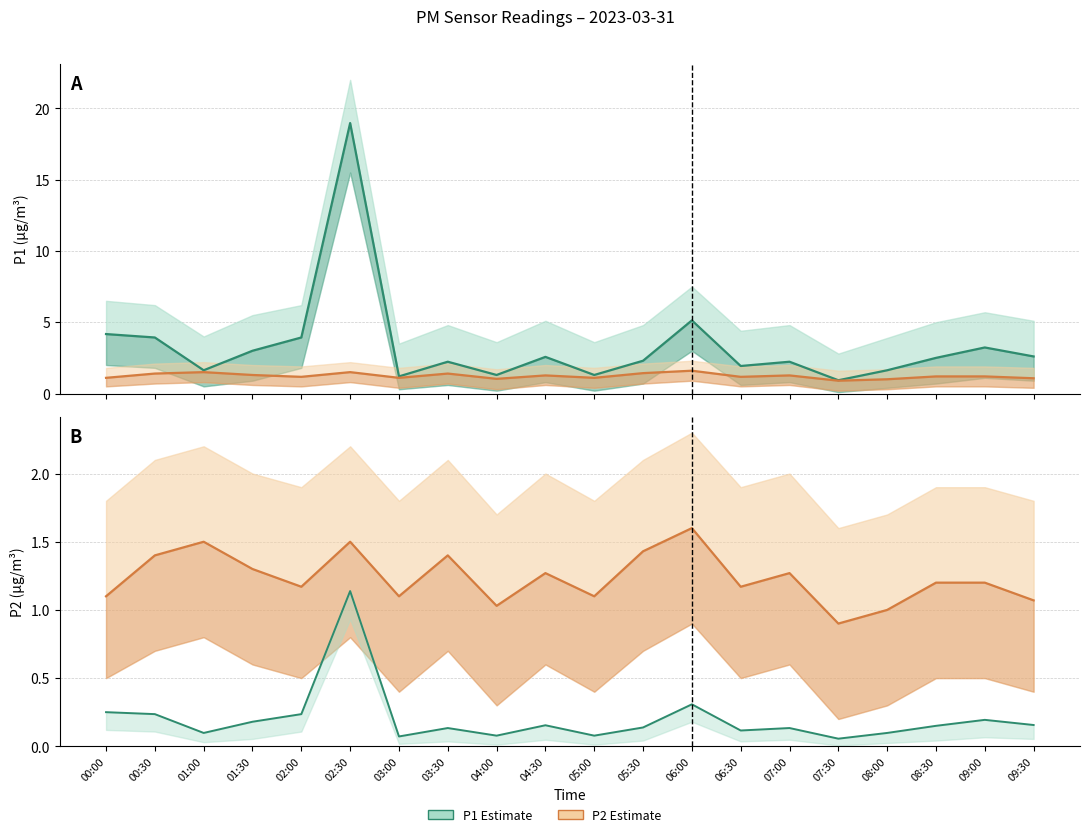

True or false: P2 (PM2.5) has a value of 1.8 at 08:30.

False